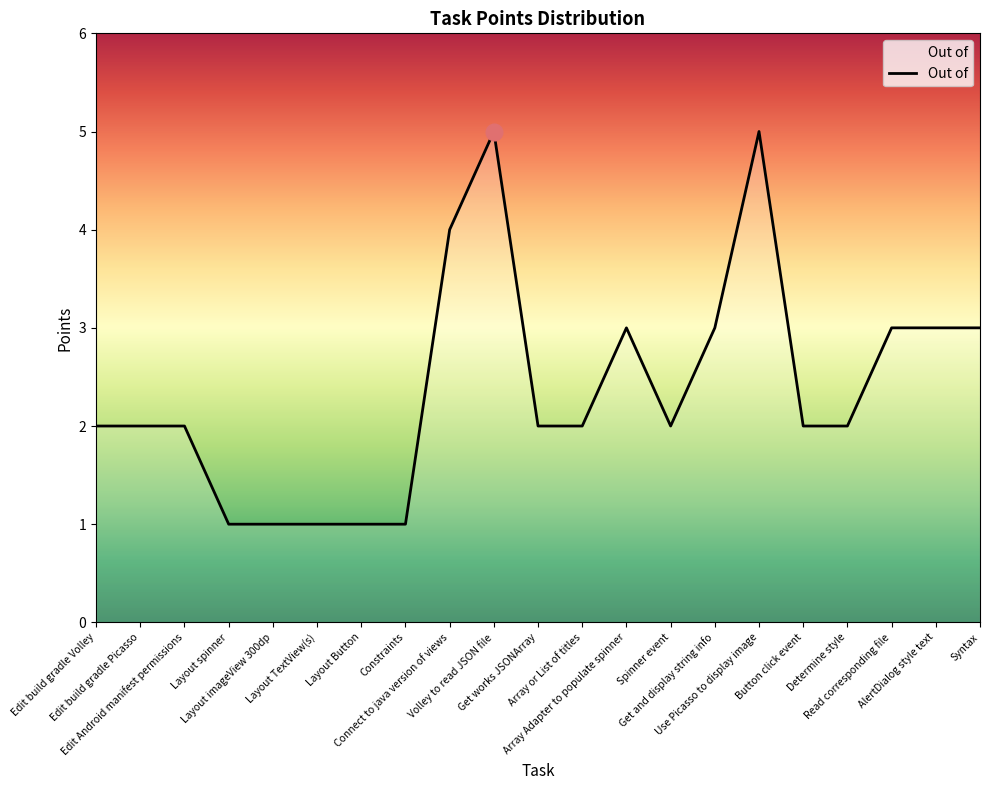

What is the maximum value shown in the chart?

5